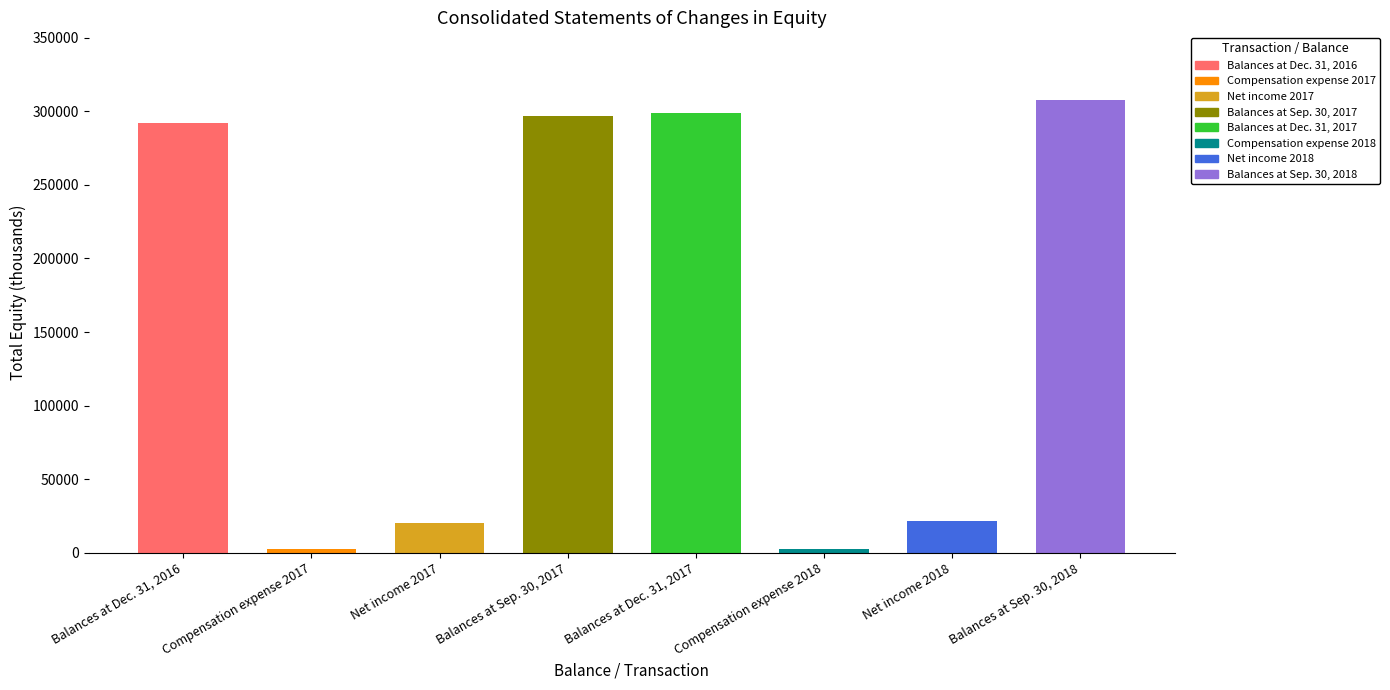

At which category does the chart reach its minimum across all series?

Compensation expense 2017